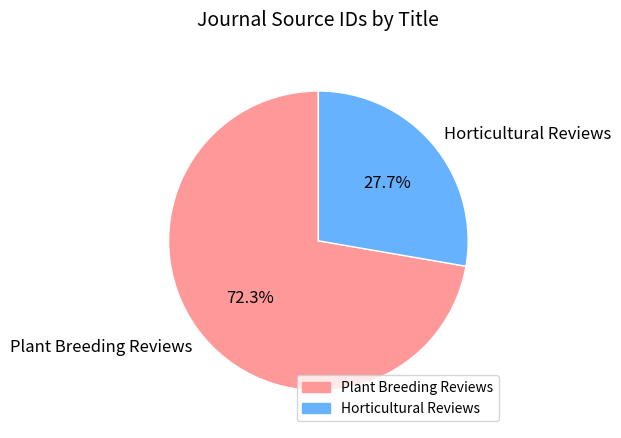

The Horticultural Reviews slice represents 28% of the pie. True or false?

True